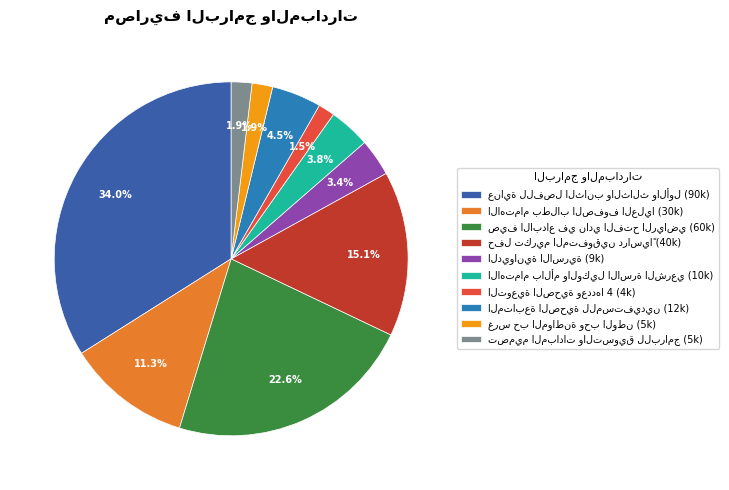

To the nearest percent, what is the average slice percentage?

10%